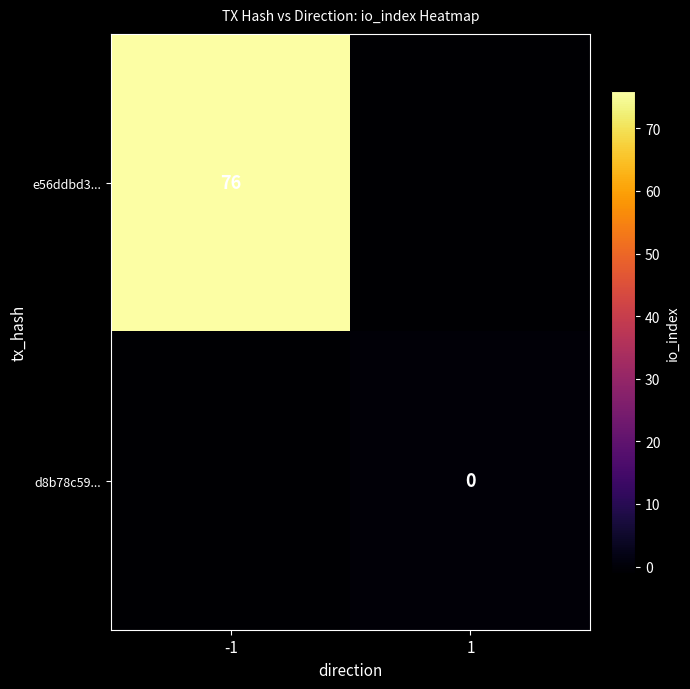

Which category has the lowest value in the e56ddbd3... series?

1